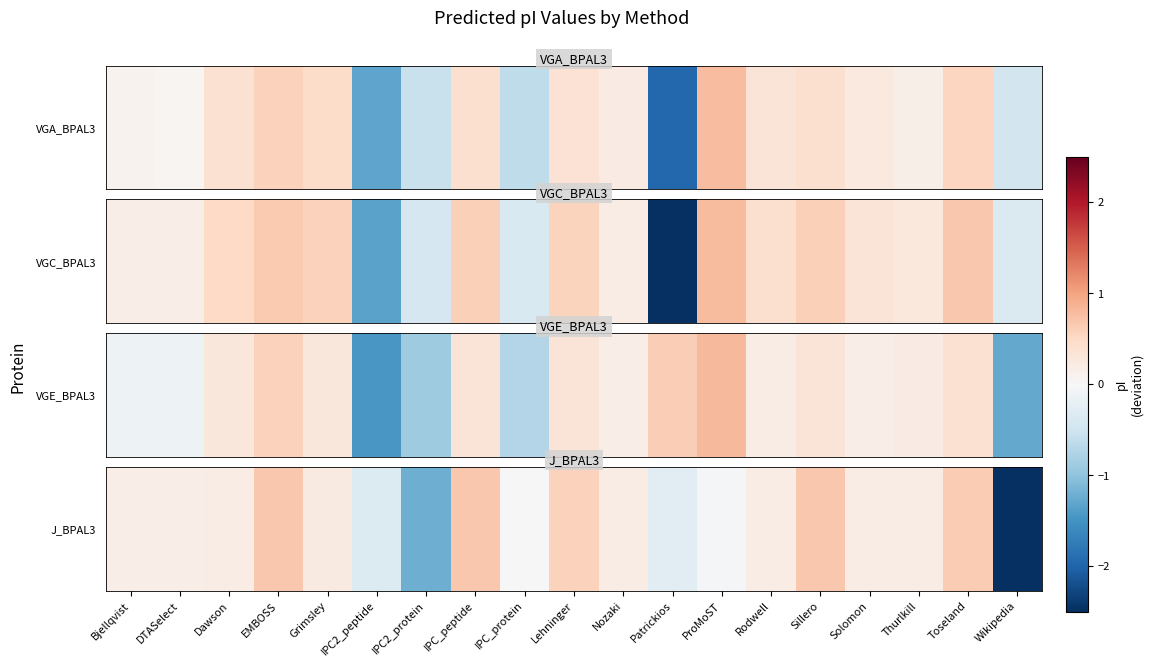

Which label corresponds to the largest value in the chart?

EMBOSS